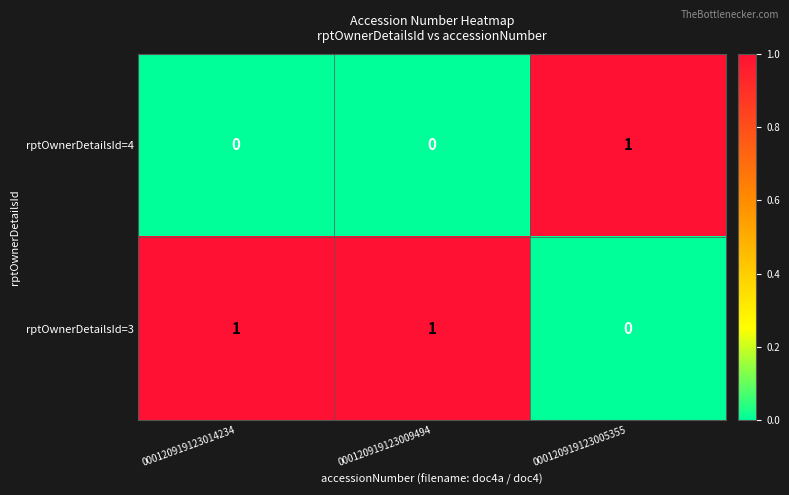

Count the rptOwnerDetailsId=3 values in the range 0 to 1.

3